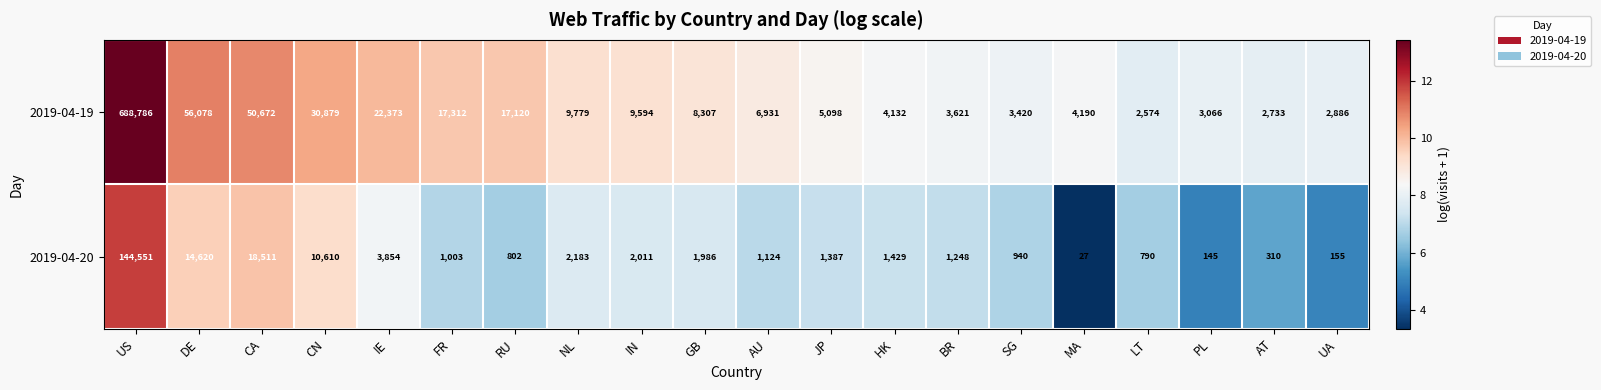

True or false: 2019-04-20 has a value of 5387 at CN.

False